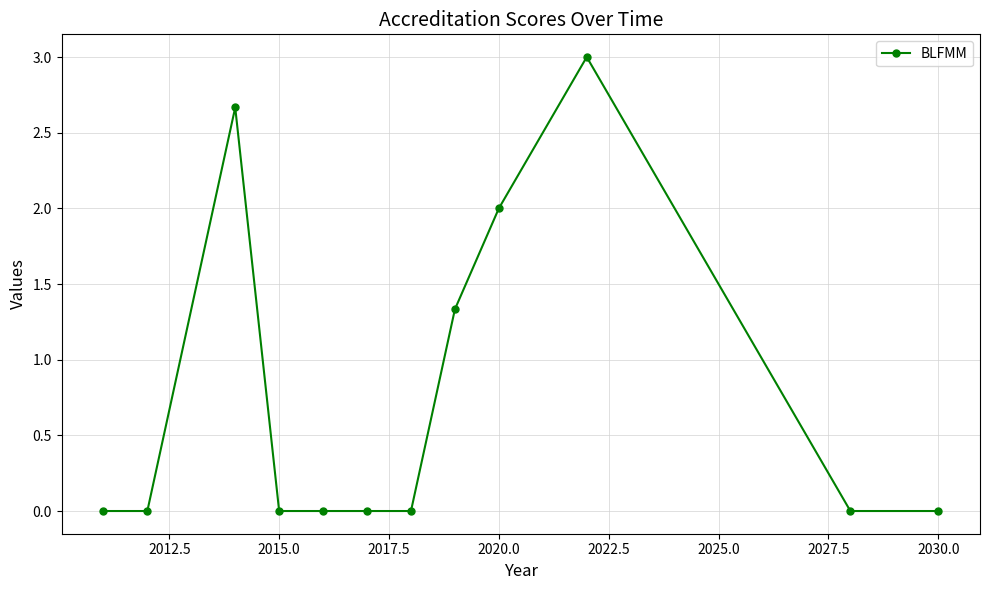

What is the difference between the maximum and minimum values?

3.0